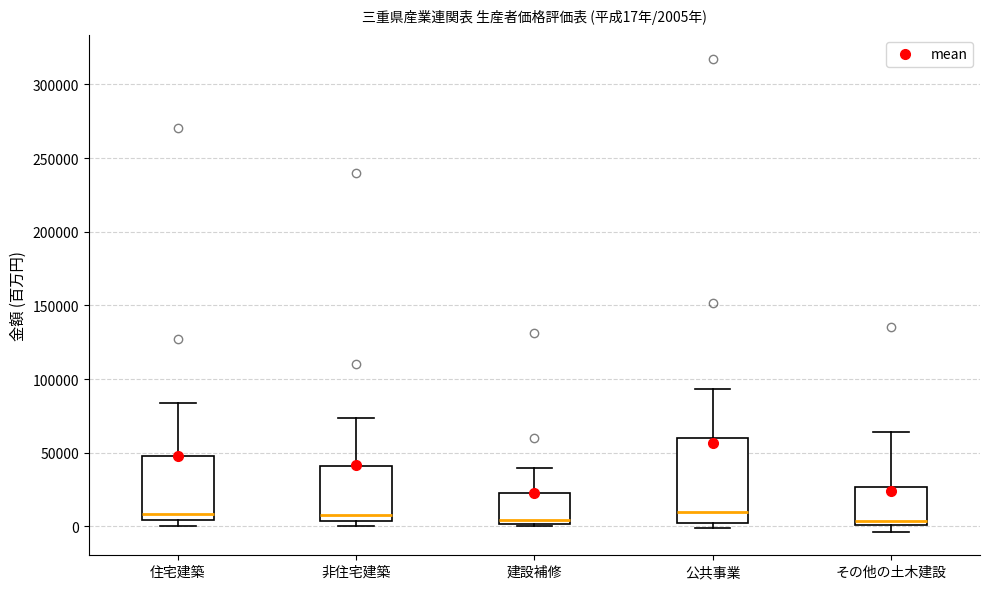

Which box is the tallest, from its lower edge to its upper edge?

公共事業